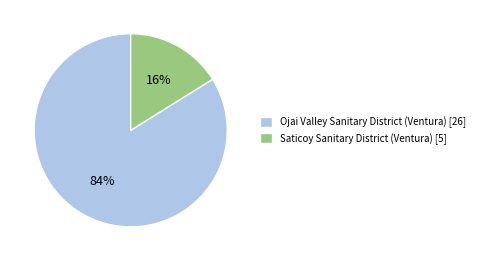

Combined, do Saticoy Sanitary District (Ventura) and Ojai Valley Sanitary District (Ventura) account for over 50%?

Yes